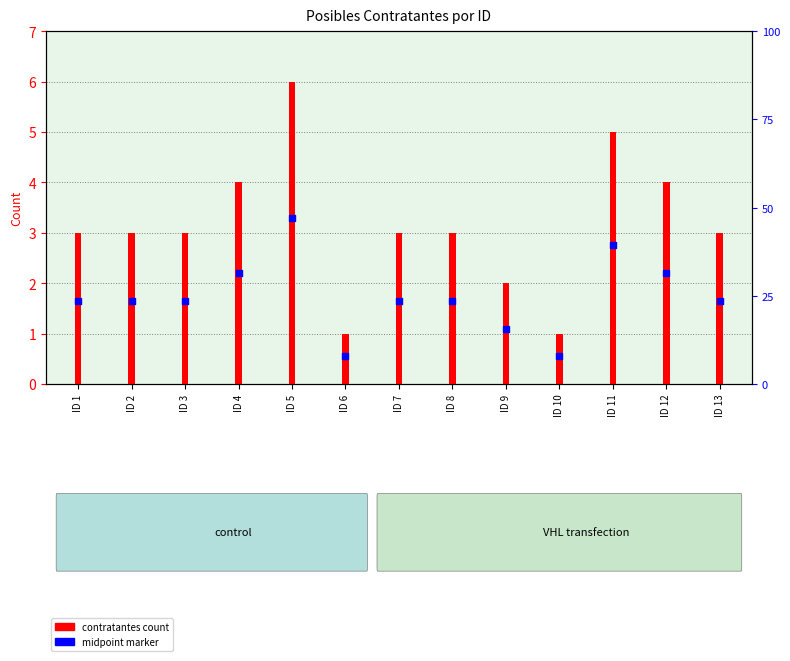

Which series has the largest Y range (max minus min)?

contratantes_count